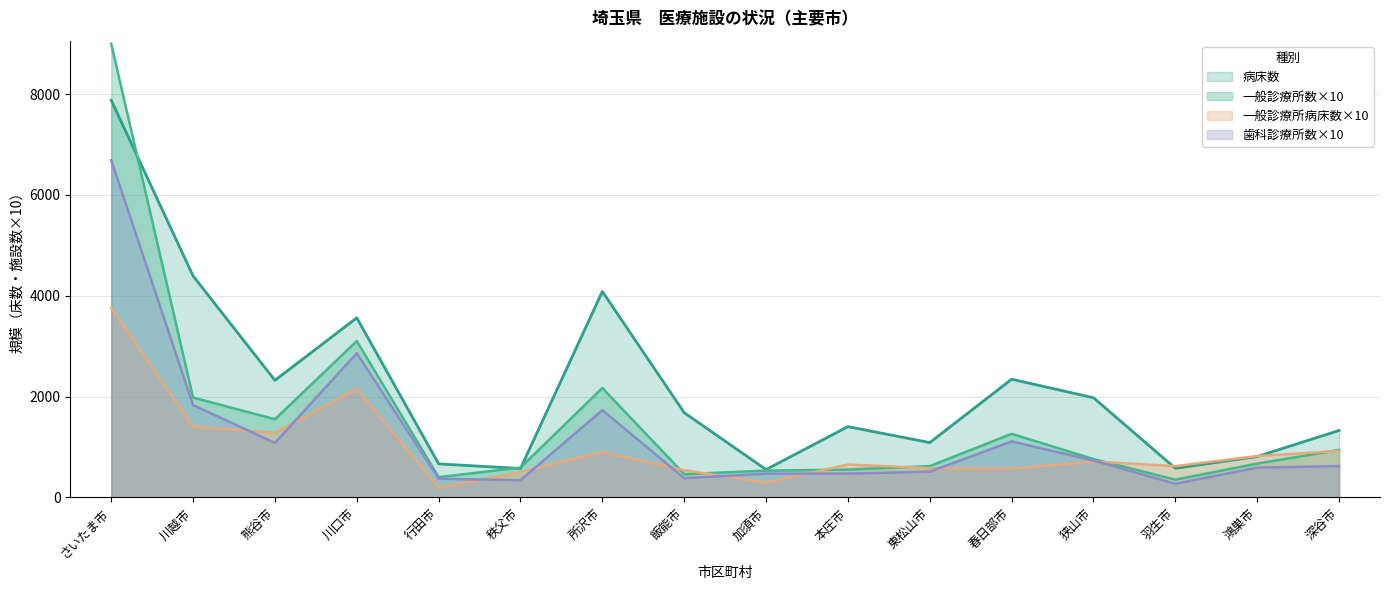

After their last crossing, which series has the higher values: 一般診療所病床数 or 歯科診療所数?

一般診療所病床数